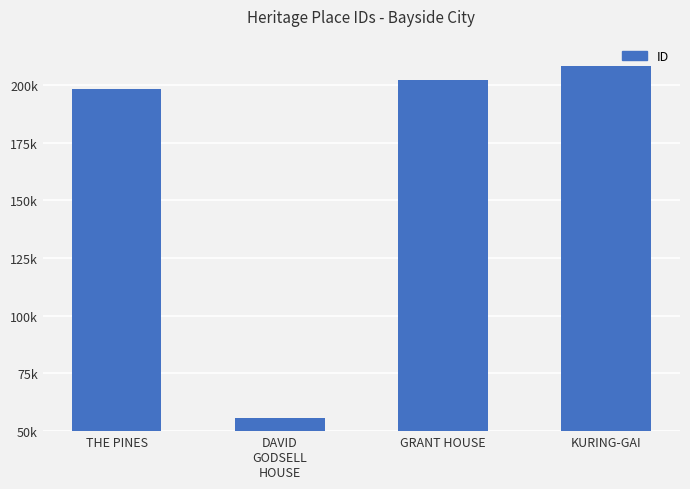

Does the chart contain any negative values?

No